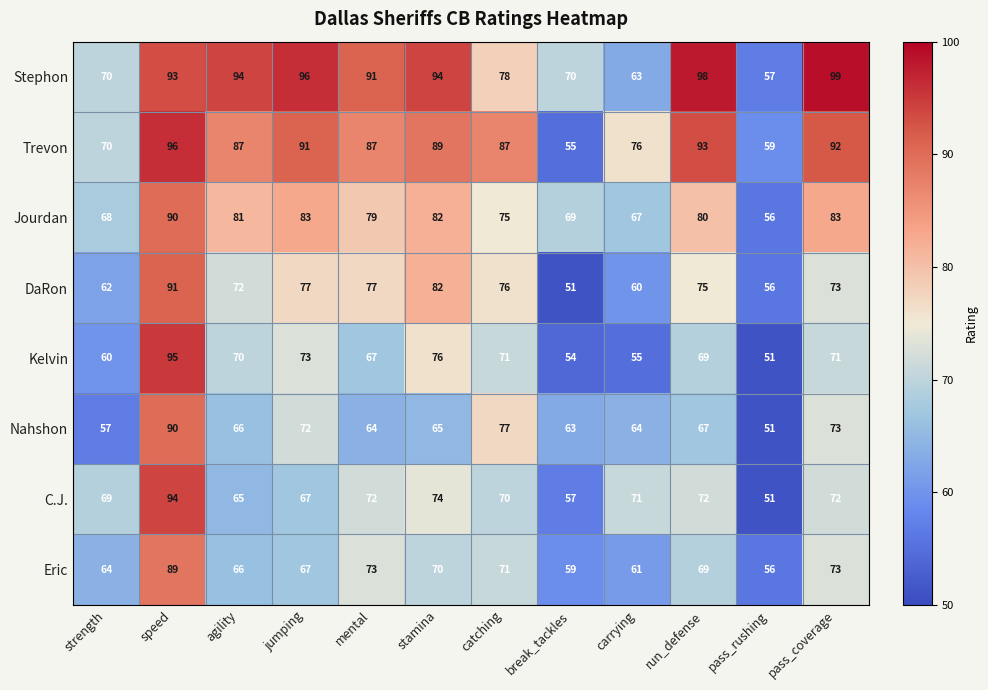

Which series has the widest spread of values?

Kelvin